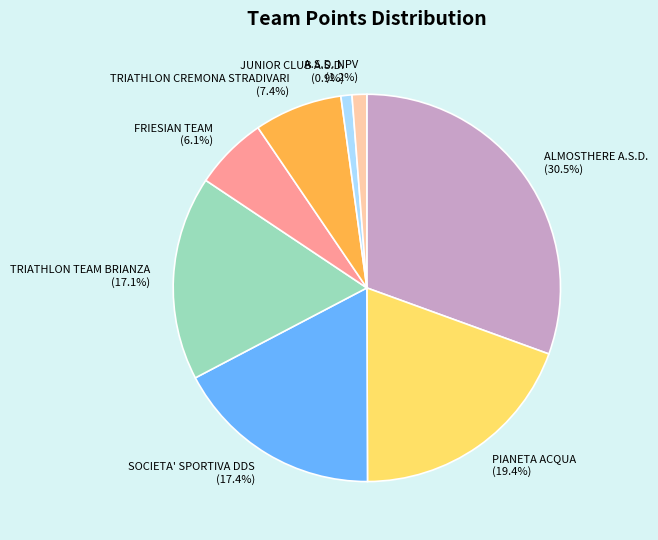

Which slice is the largest?

ALMOSTHERE A.S.D.